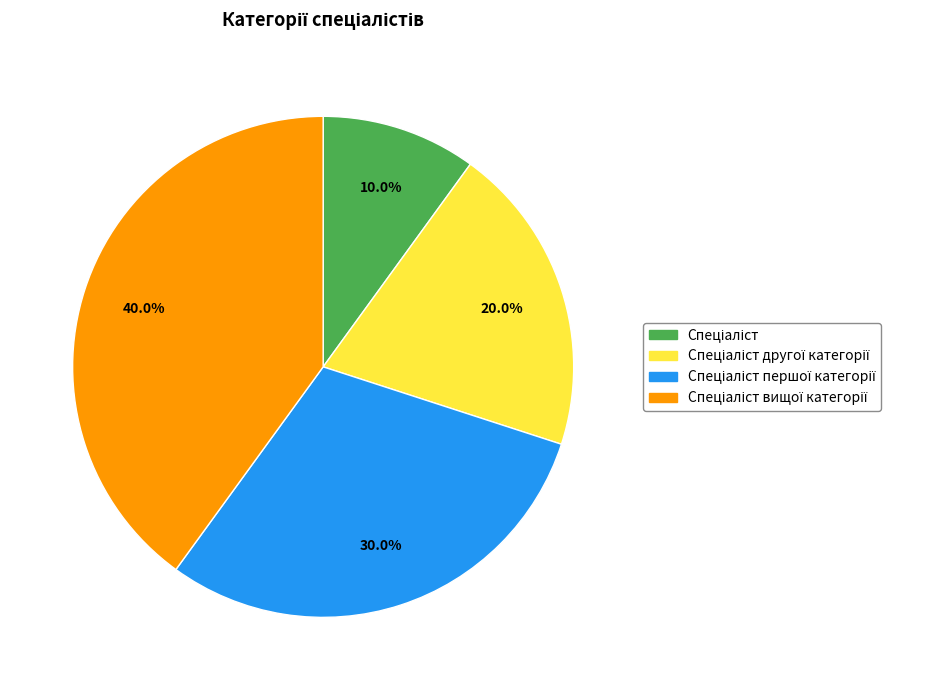

Is there any slice that represents more than half of the pie?

No